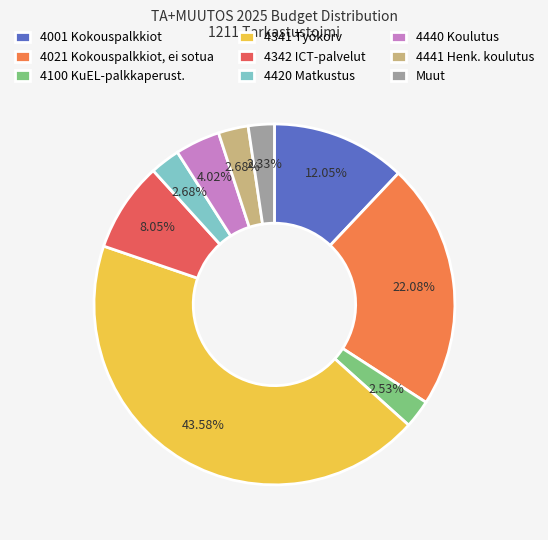

To the nearest percent, what is the average slice percentage?

11%